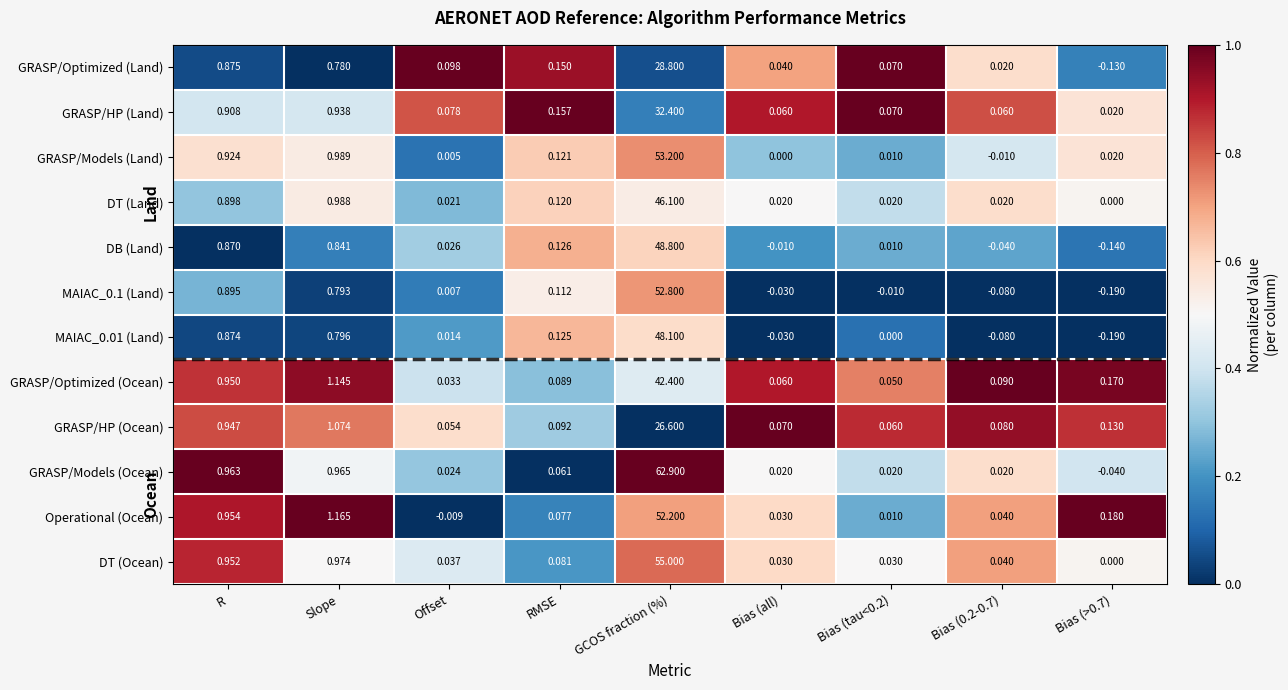

At which label is MAIAC_0.1 (Land) closest to 26?

R